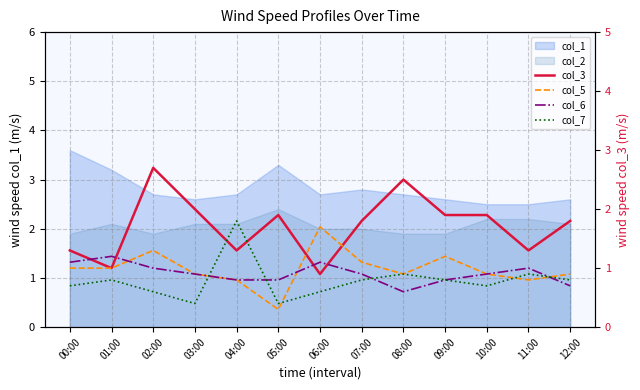

Does the chart display data point markers on the line(s)?

No